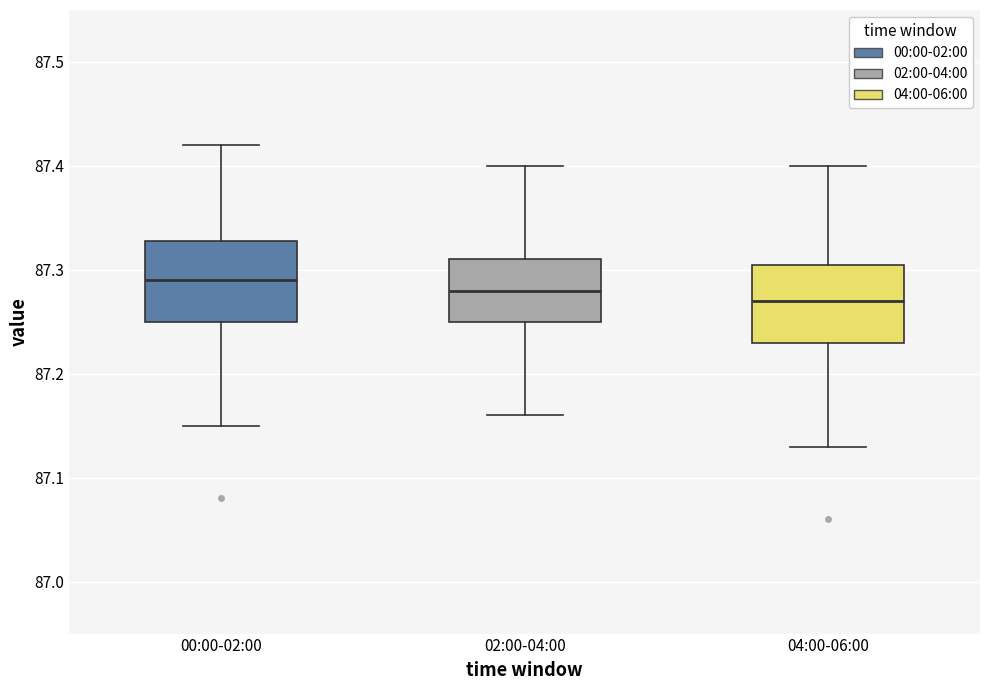

Where does the upper whisker of the box for 02:00-04:00 end on the y-axis? The values are not printed on the chart, so give them approximately, as read against the axis.

87.40